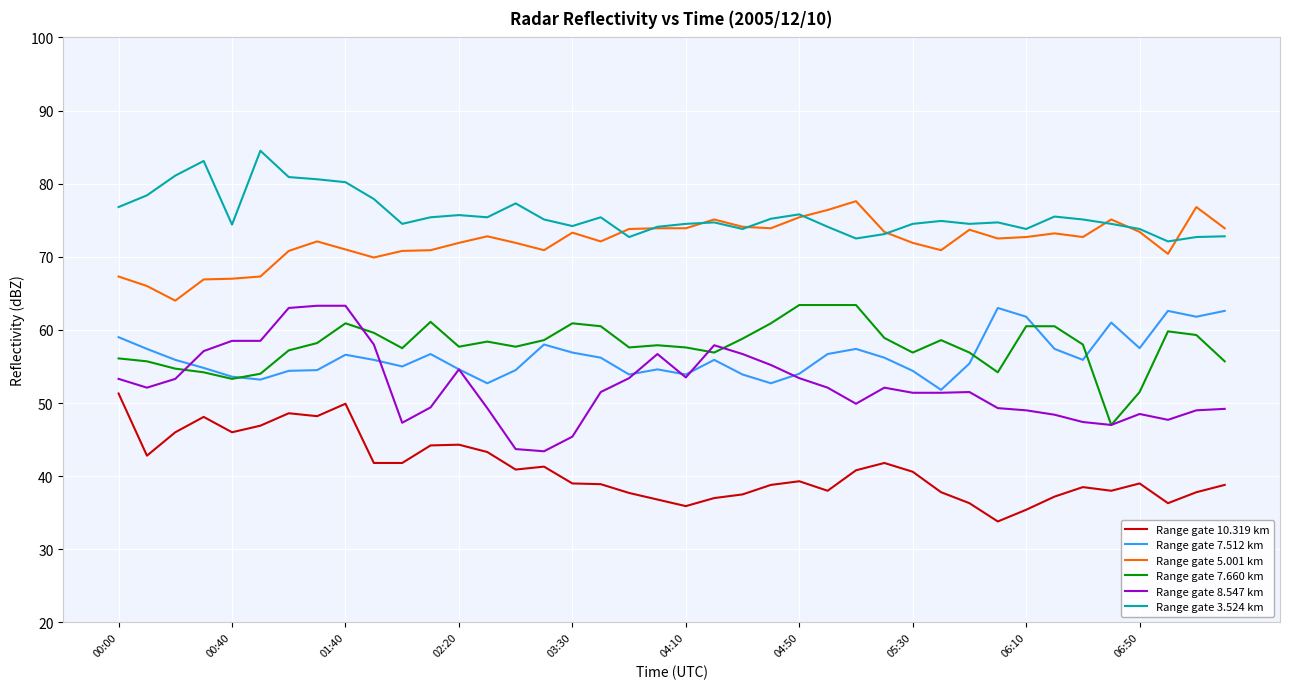

What is the difference between the maximum and second lowest values in the Range gate 3.524 km series?

12.0